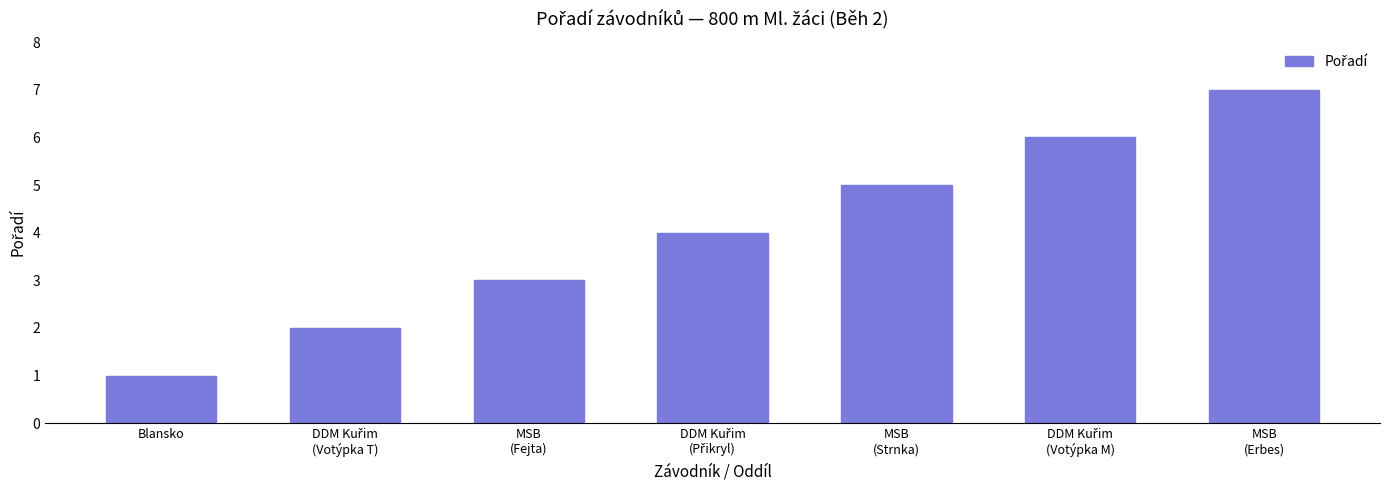

The value at MSB
(Fejta) is 3. True or false?

True